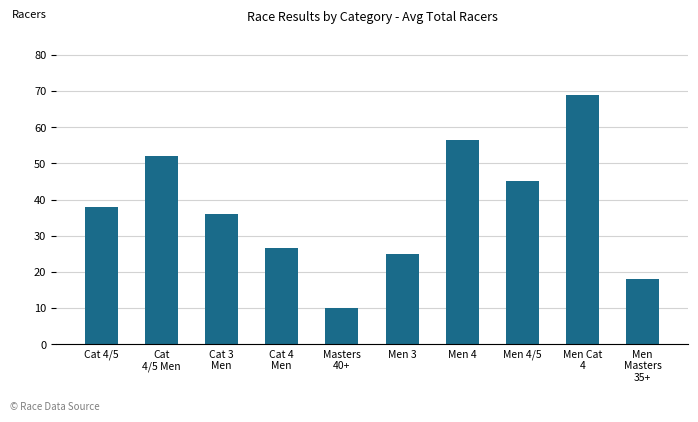

The chart shows a value of 64.1 at Cat 4/5. True or false?

False